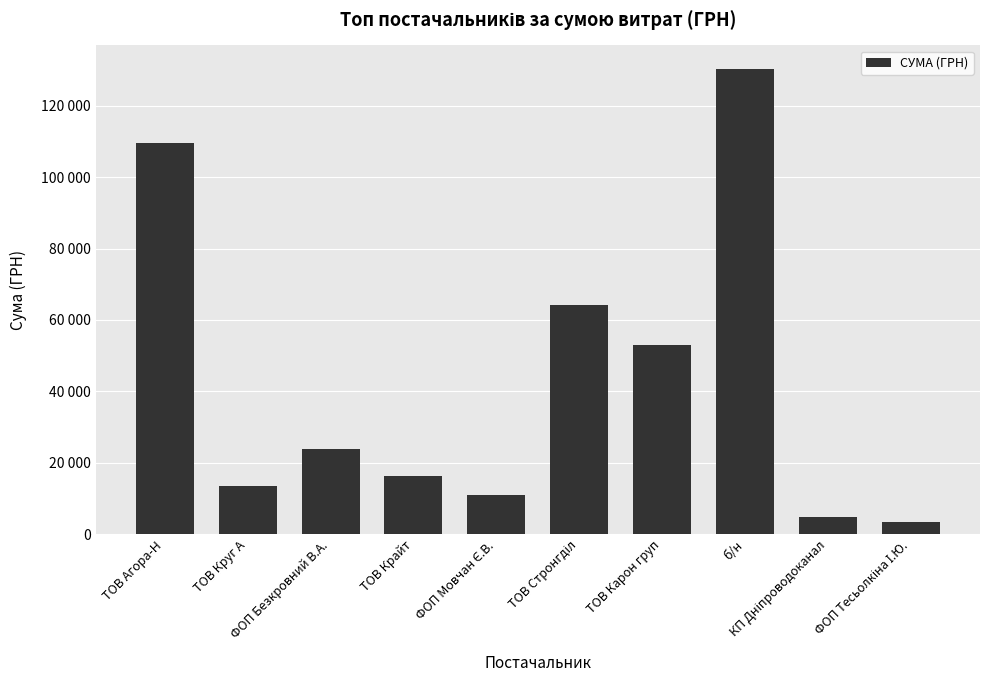

Which label corresponds to the largest value in the chart?

б/н